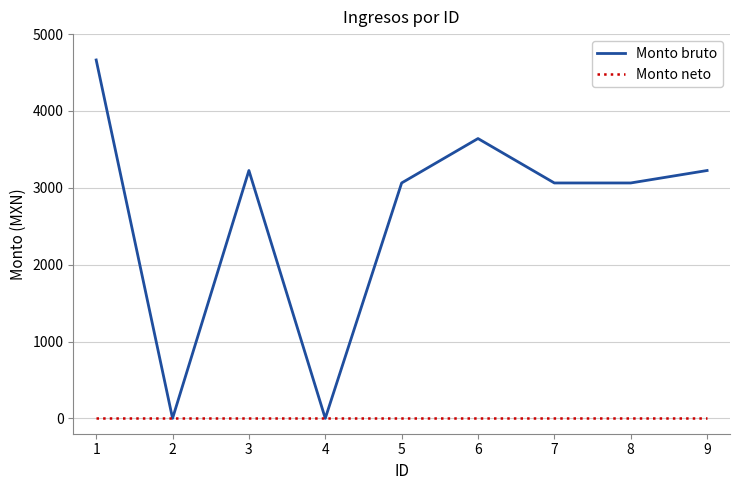

Which series has the widest spread of values?

Monto bruto